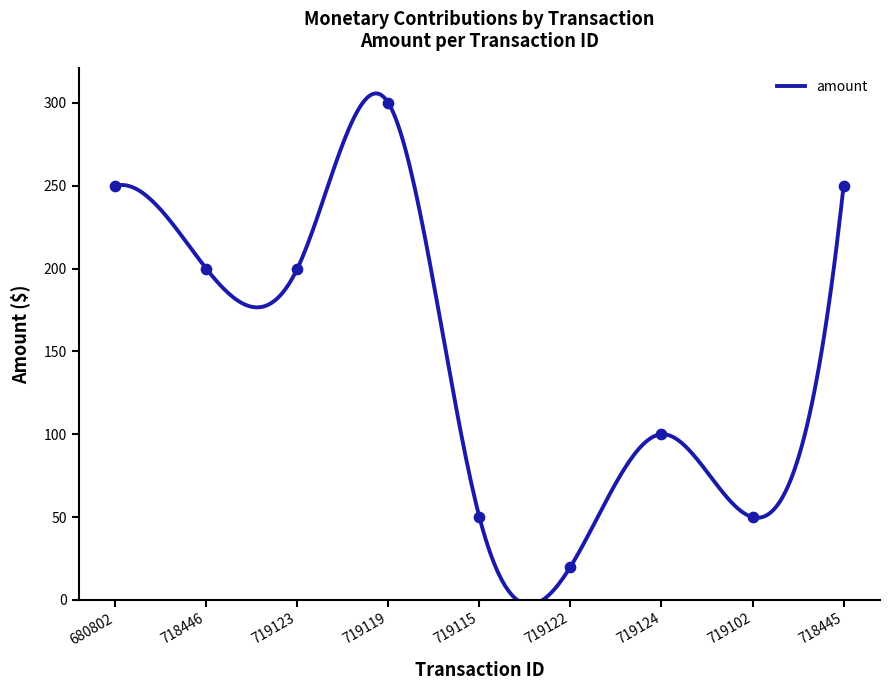

Between 680802 and 719123, which is larger?

680802